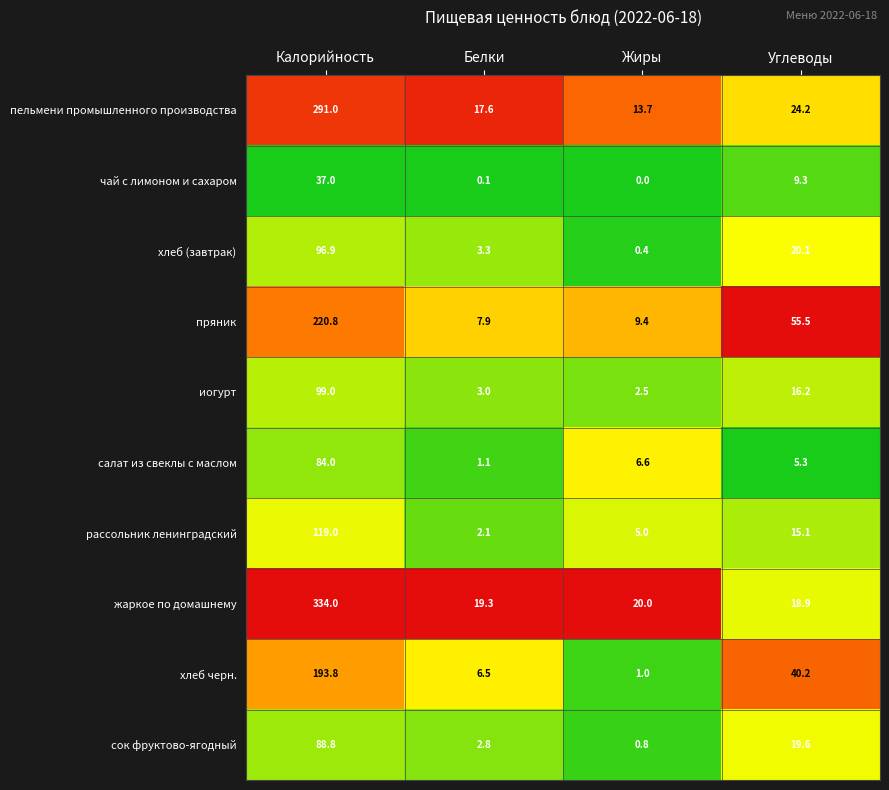

What is the total value across all series at Жиры?

59.4